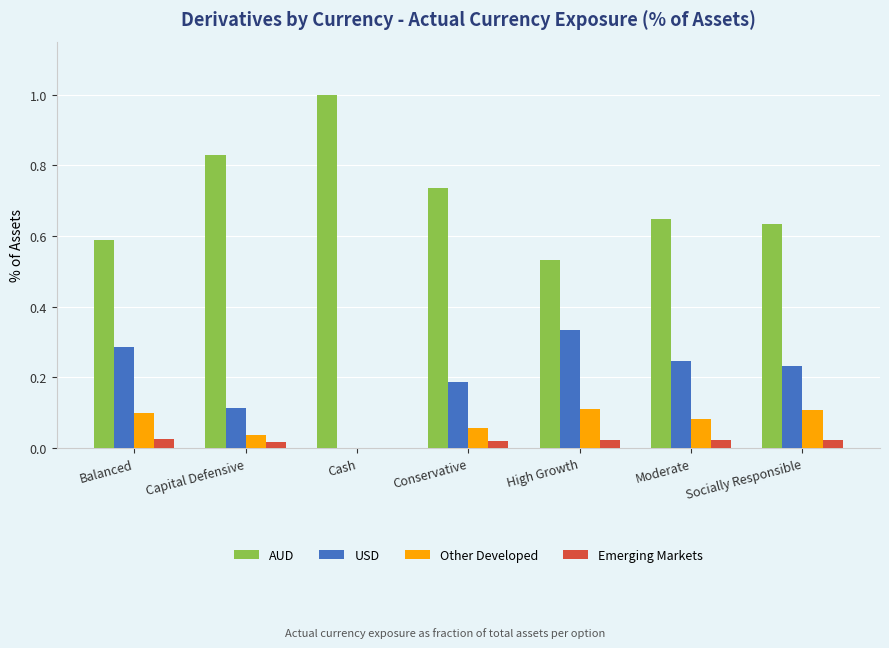

What is the spread (max minus min) of values at Cash?

1.0